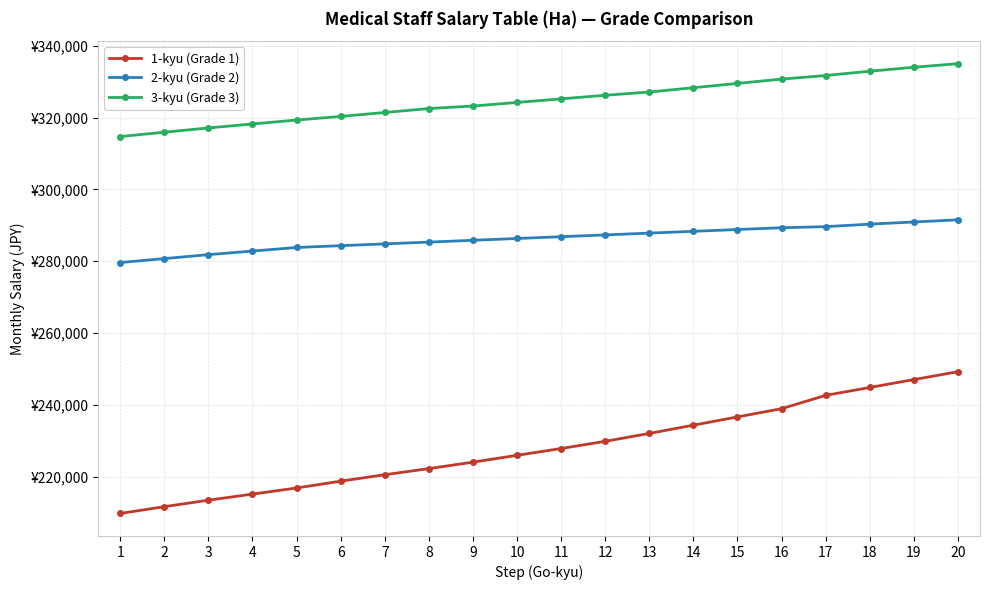

What is the difference between the highest and lowest values at 2?

104300